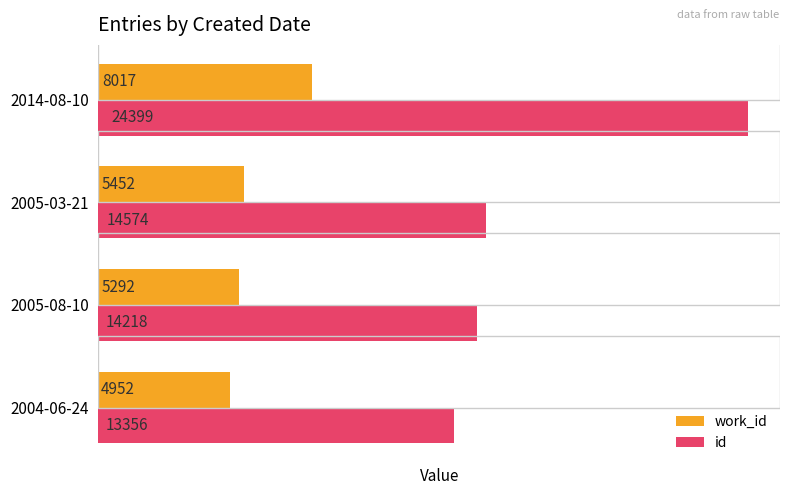

Is the value of id at 2014-08-10 greater than the value of work_id at 2005-03-21?

Yes